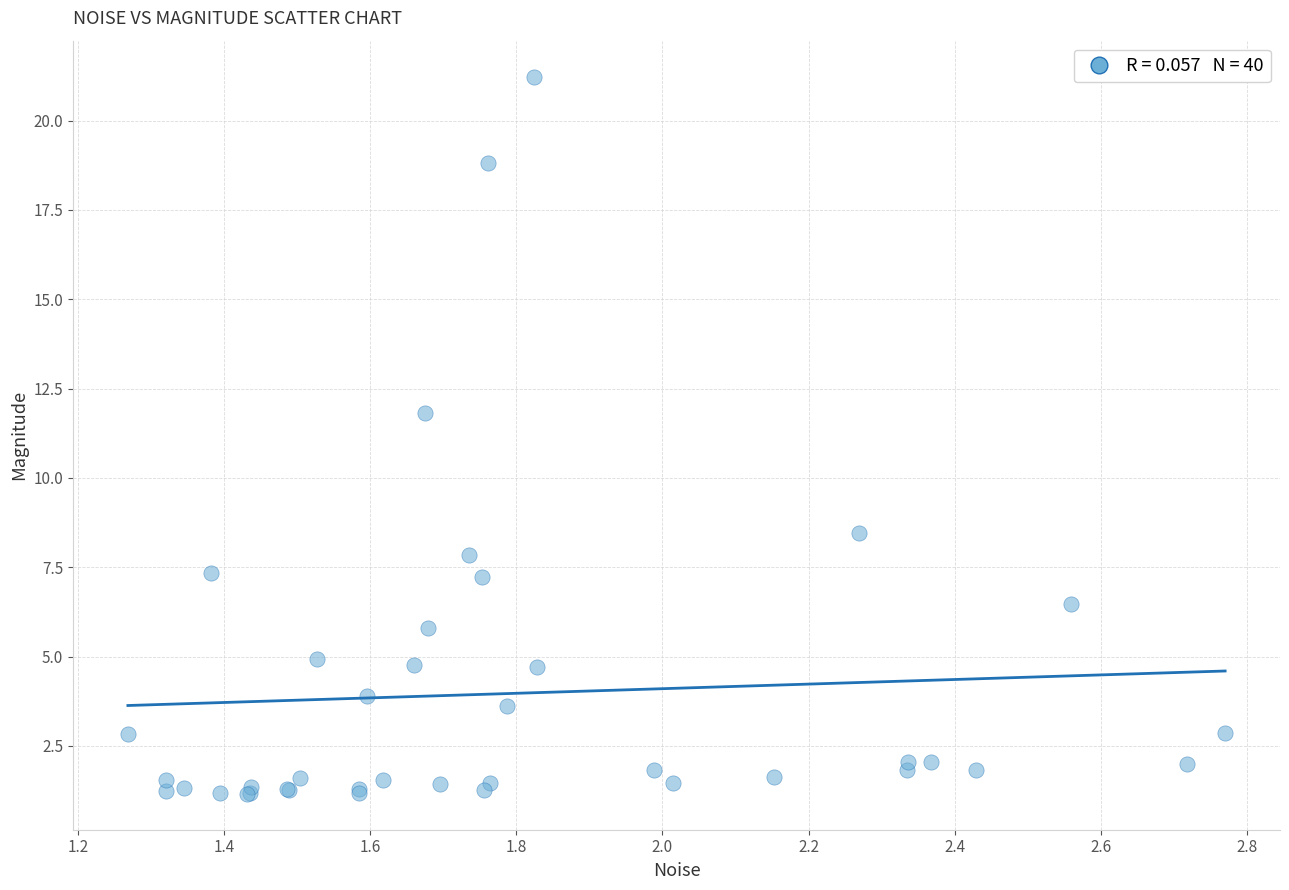

What Y value in the scatter plot is closest to 11?

11.8